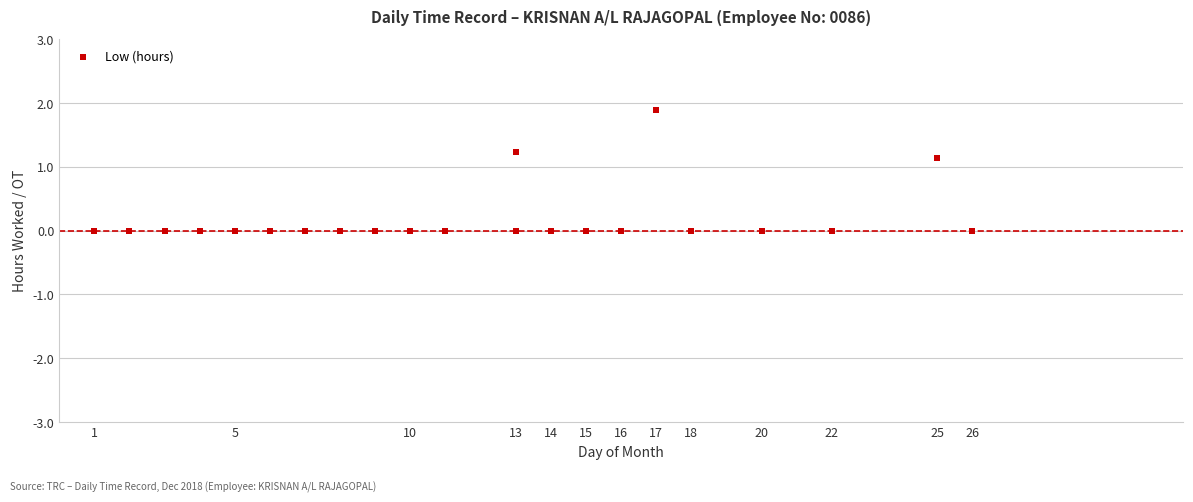

What is the range of X values (max minus min)?

25.0